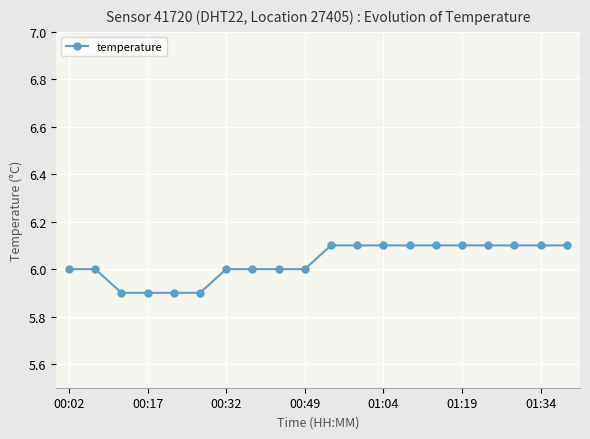

What is the minimum value shown in the chart?

5.9